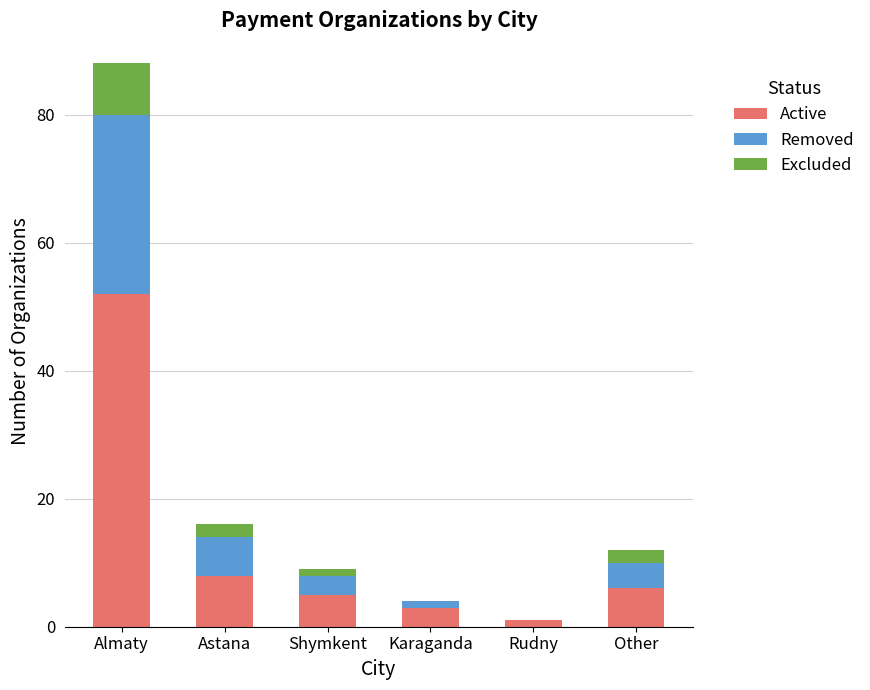

At which category is the sum across all series the highest?

Almaty